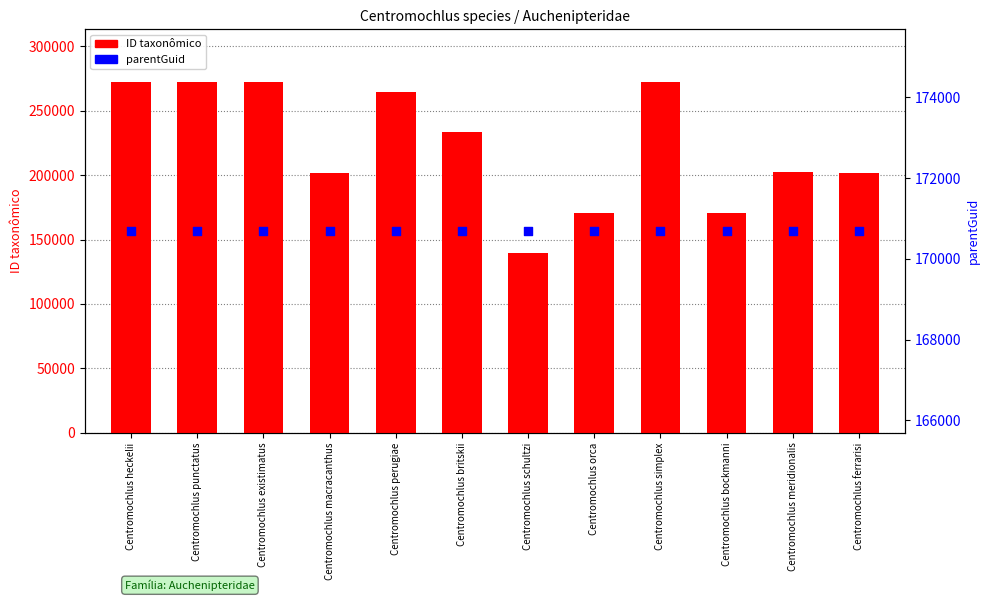

Which series has the largest total across all categories?

ID taxonômico